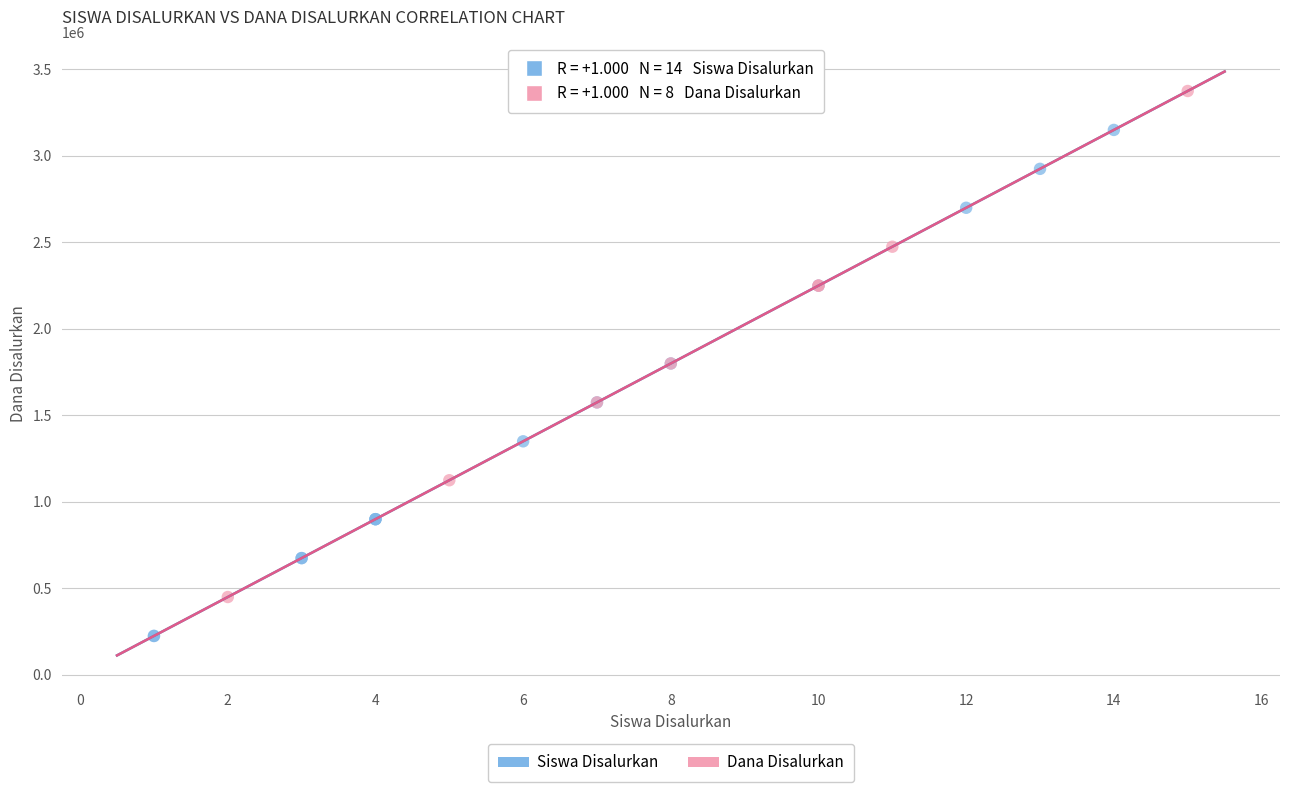

Which series contains the highest Y value?

Dana Disalurkan